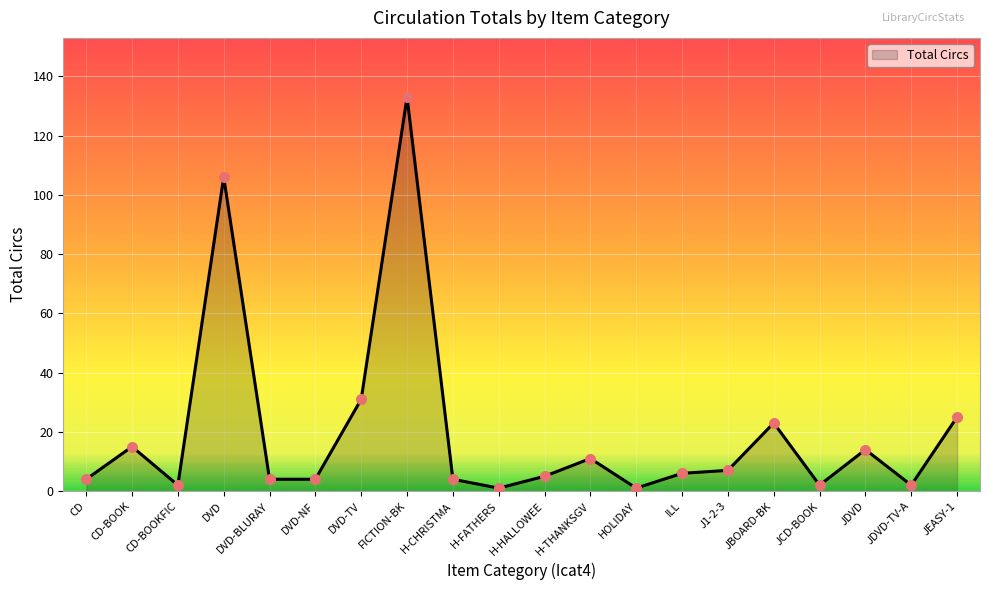

What position from the left is DVD-BLURAY?

5